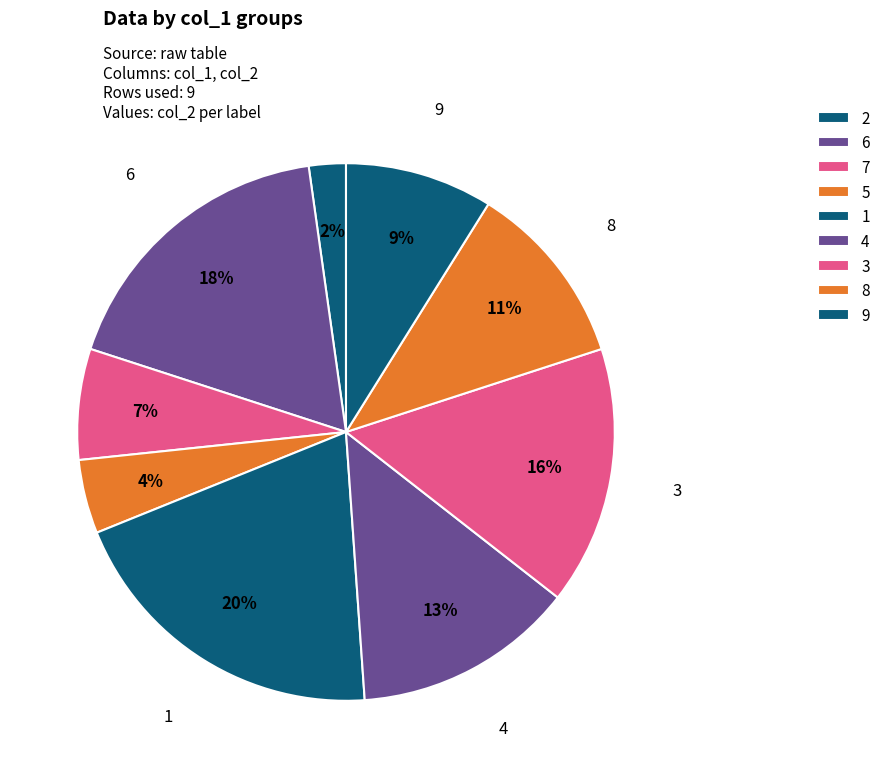

To the nearest percent, what is the average slice percentage?

11%